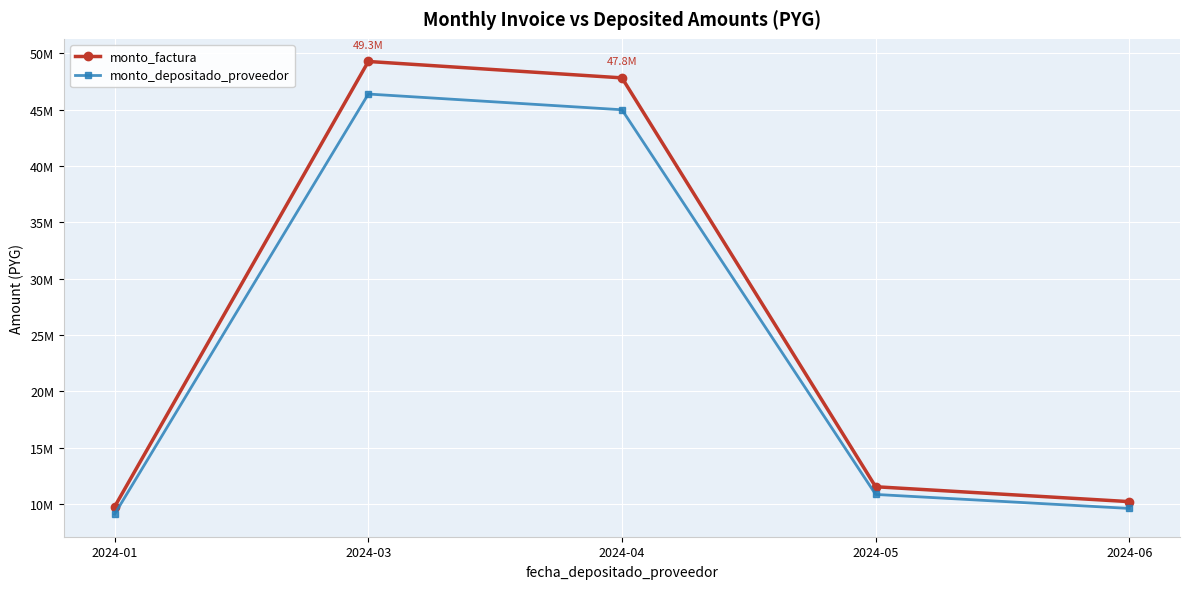

What are all the series names shown in the legend?

monto_factura, monto_depositado_proveedor